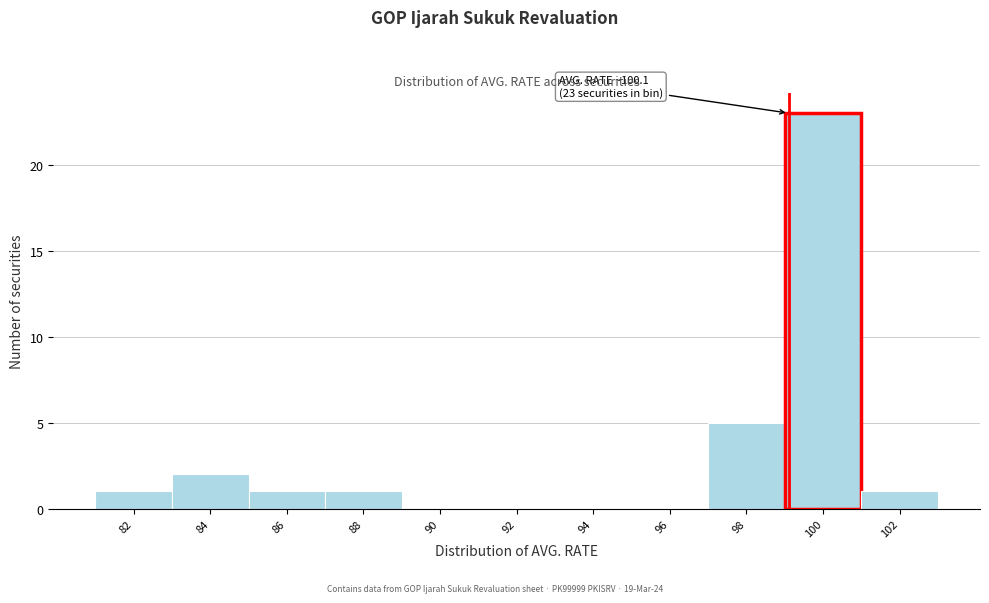

Reading right to left, transcribe all the data shown in this chart.

102=1	100=23	98=5	96=0	94=0	92=0	90=0	88=1	86=1	84=2	82=1